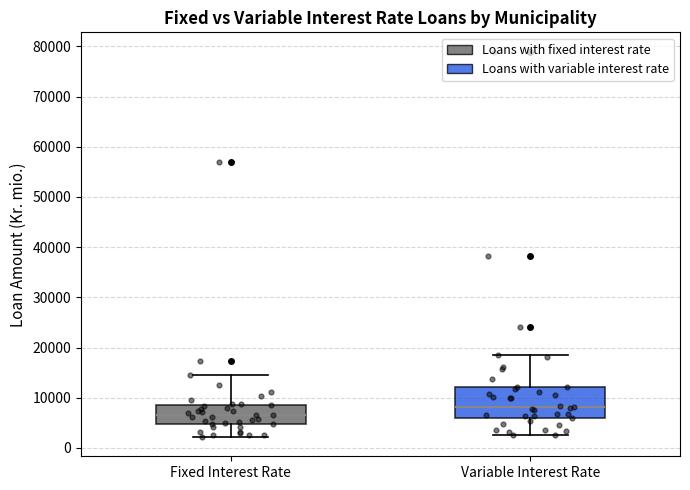

Reading left to right, transcribe this box plot: for each box, give where its median line is, the range the box spans, and where its two whiskers end, as read against the y-axis. The values are not printed on the chart, so give them approximately, as read against the axis.

Fixed Interest Rate: median 7000, box 5000 to 9000, whiskers 2000 to 14000
Variable Interest Rate: median 8000, box 6000 to 12000, whiskers 3000 to 18000